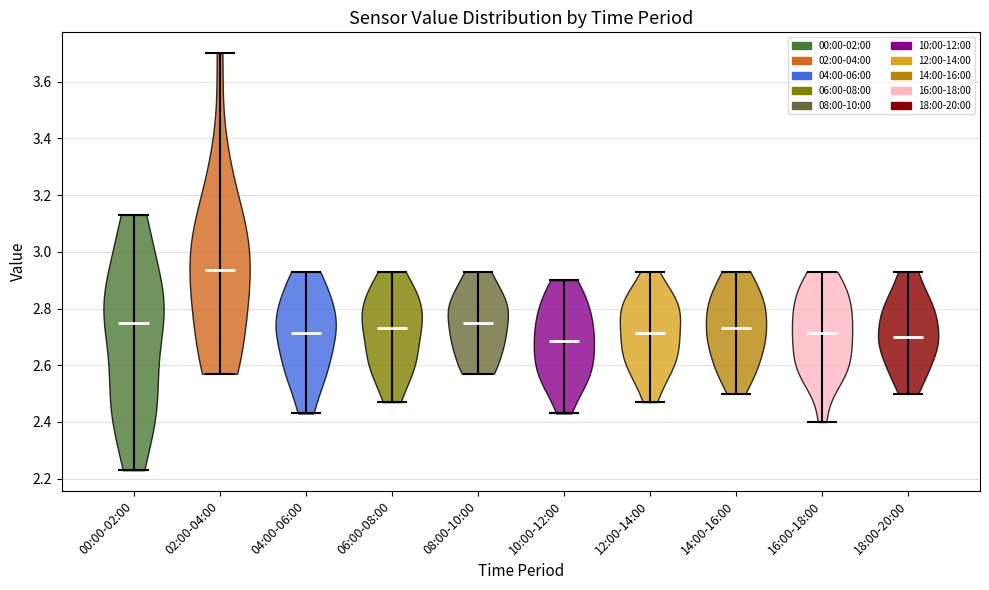

What is the lowest point the violin for 18:00-20:00 reaches on the y-axis? The values are not printed on the chart, so give them approximately, as read against the axis.

2.50